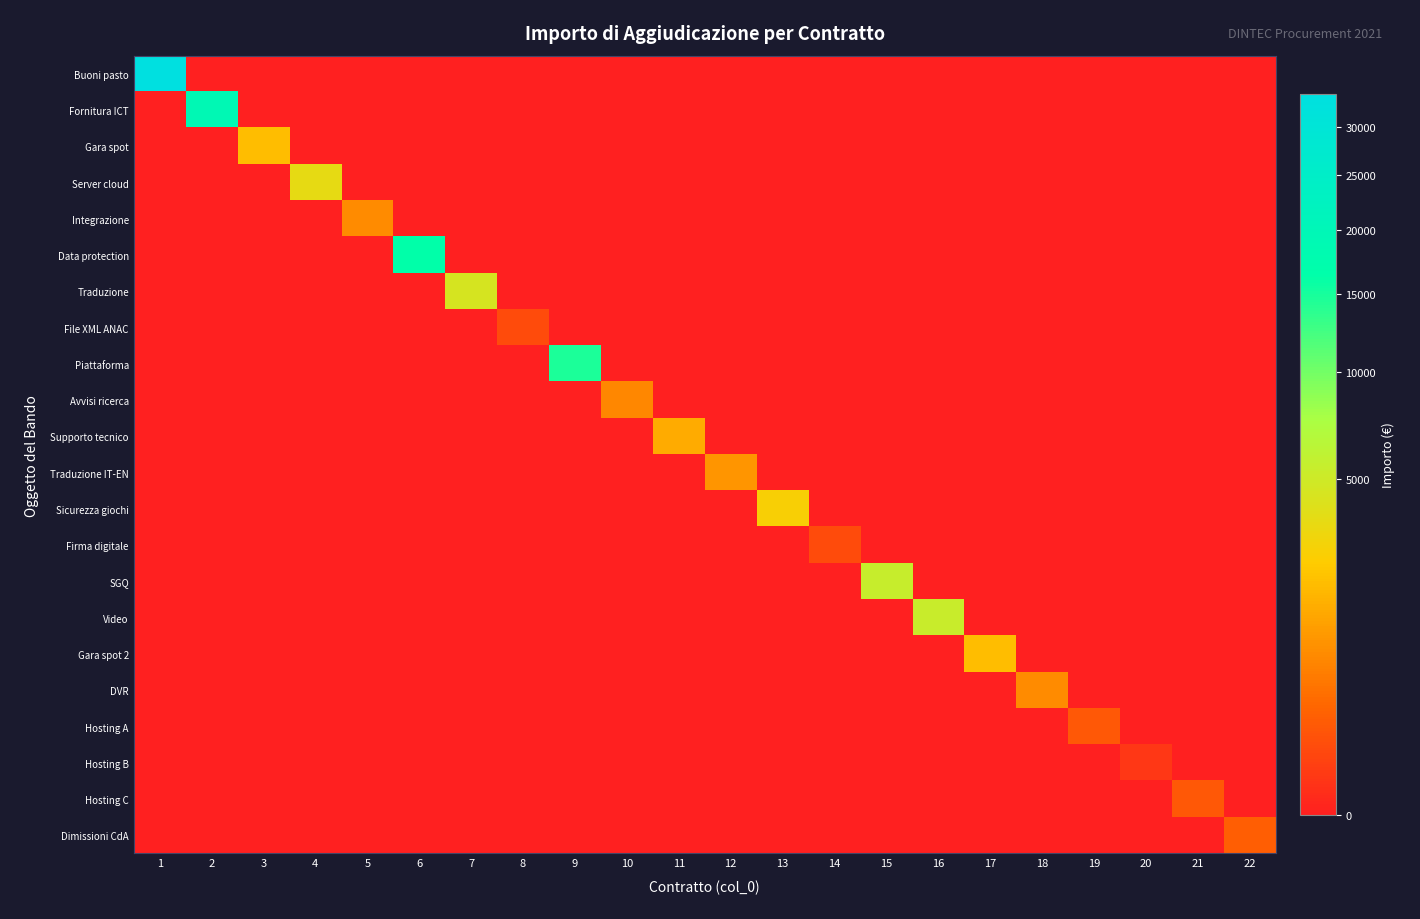

How many series are shown in this chart?

22